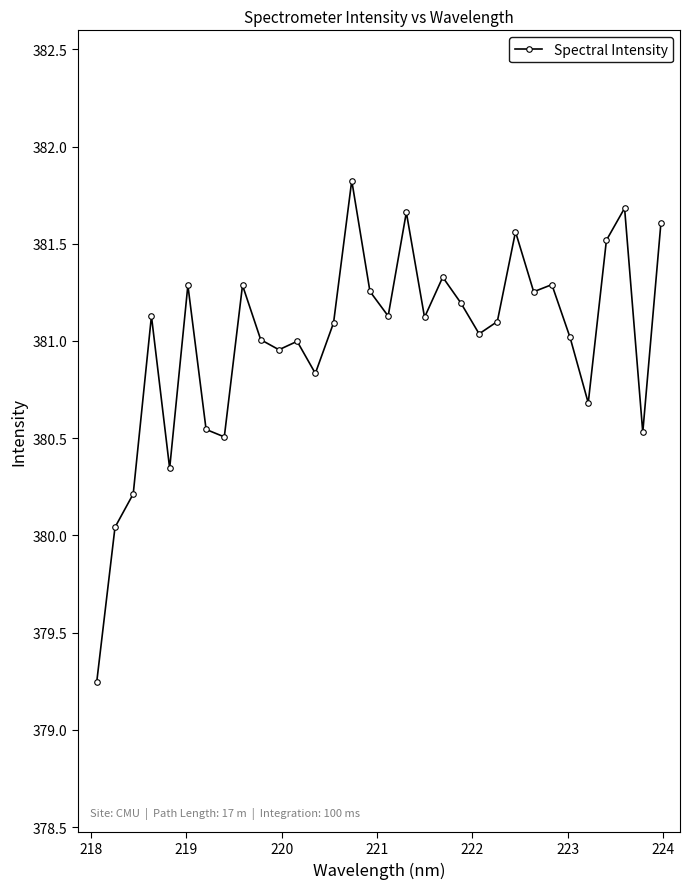

What is the greatest value displayed?

381.8